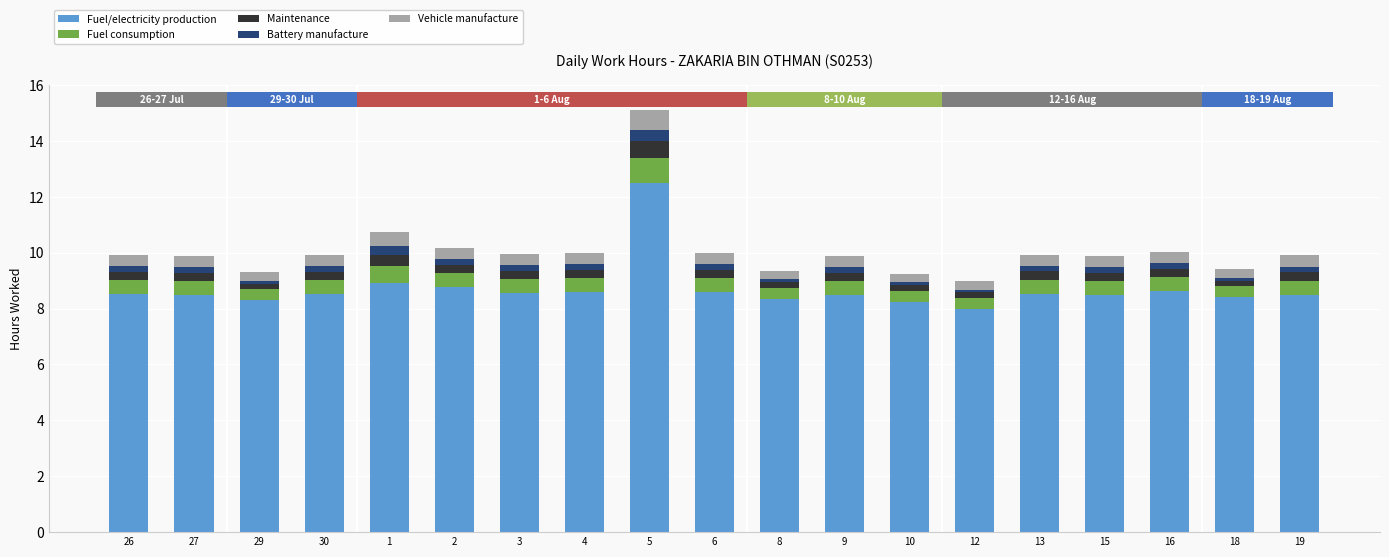

What is the average value of the Fuel/electricity production series?

8.7